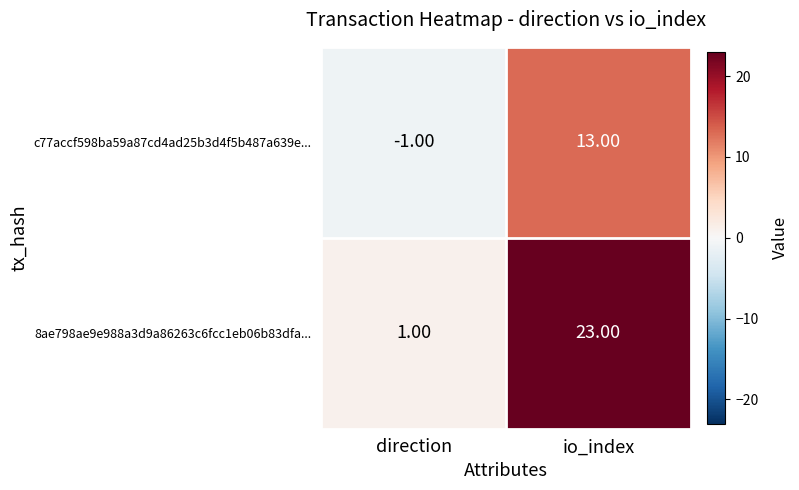

Between direction and io_index, which series saw the biggest shift?

8ae798ae9e988a3d9a86263c6fcc1eb06b83dfa...